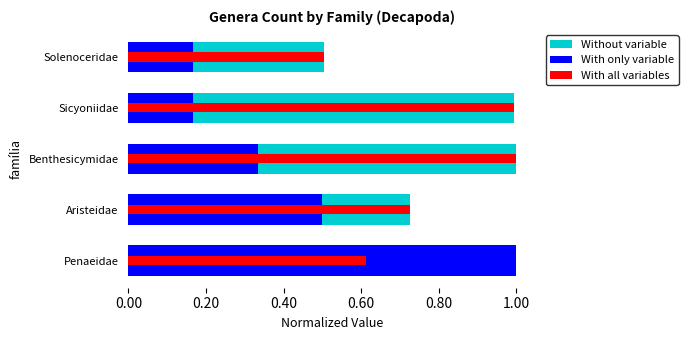

Are the bars grouped side by side (vs. stacked)?

Yes